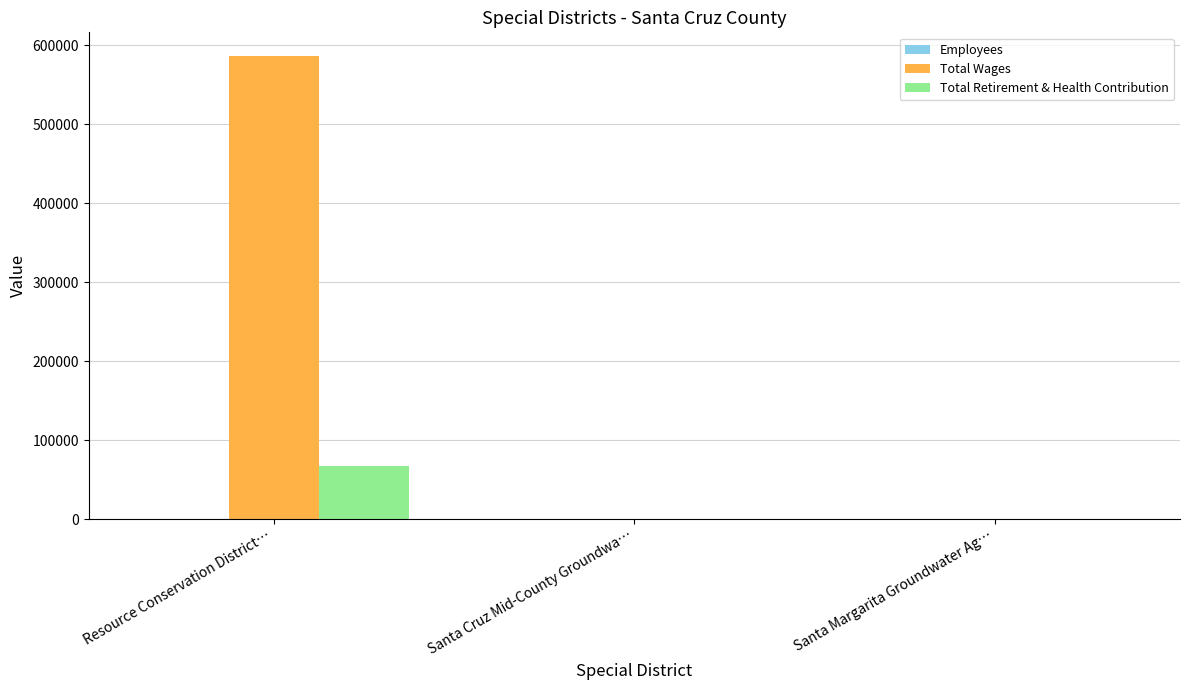

The Total Retirement & Health Contribution series shows 0 at Santa Cruz Mid-County Groundwa…. True or false?

True